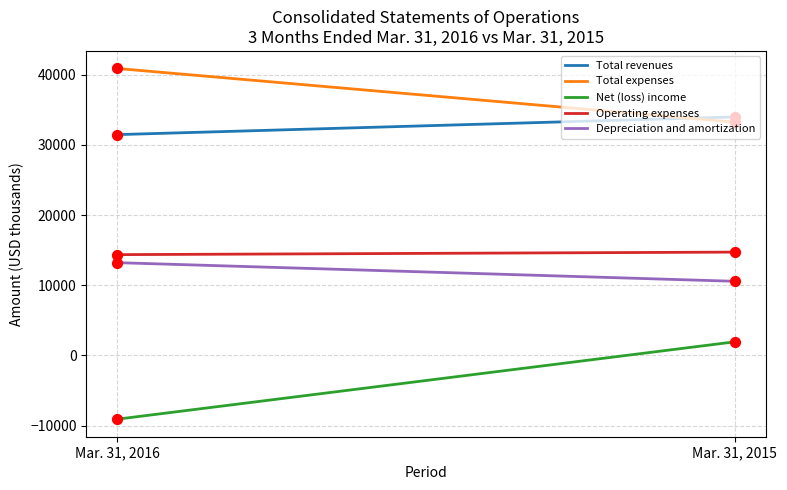

At how many categories does at least one series exceed -8879?

2